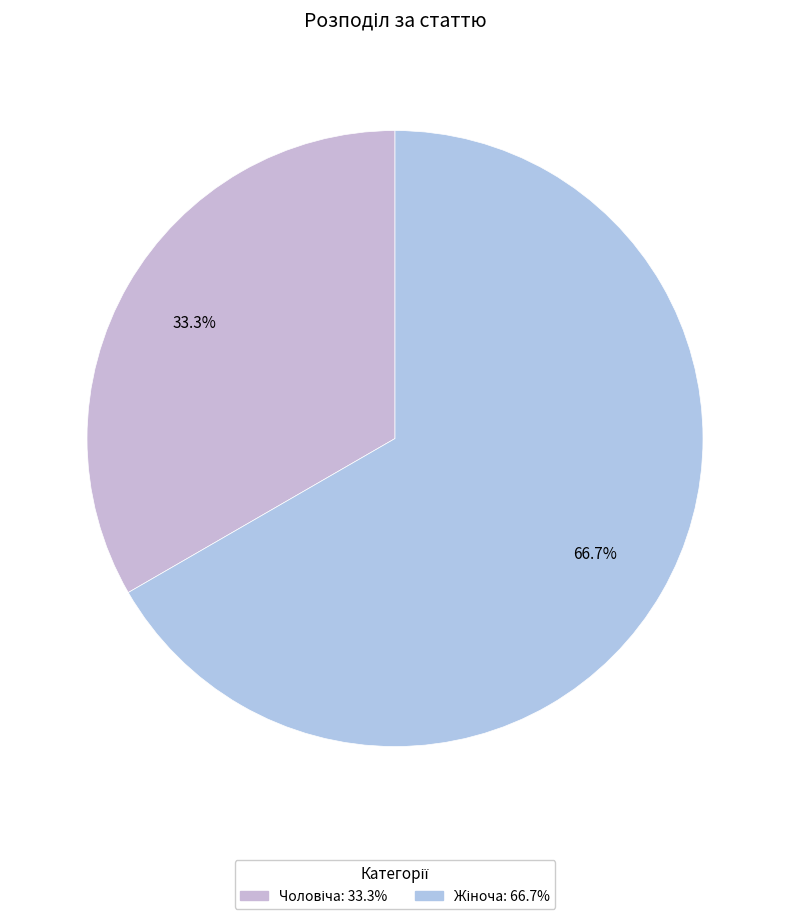

Does Чоловіча account for over 50% of the chart?

No